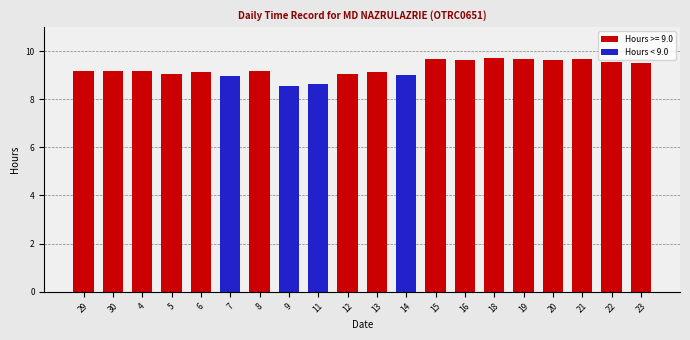

List the labels in order of value, largest first.

14, 7, 11, 9, 29, 30, 4, 5, 6, 8, 12, 13, 15, 16, 18, 19, 20, 21, 22, 23